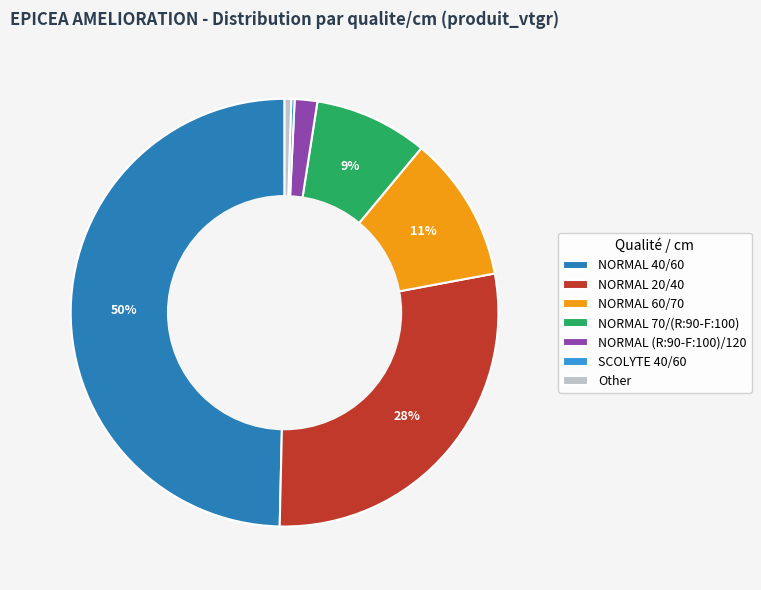

To the nearest percent, what is the average slice percentage?

14%